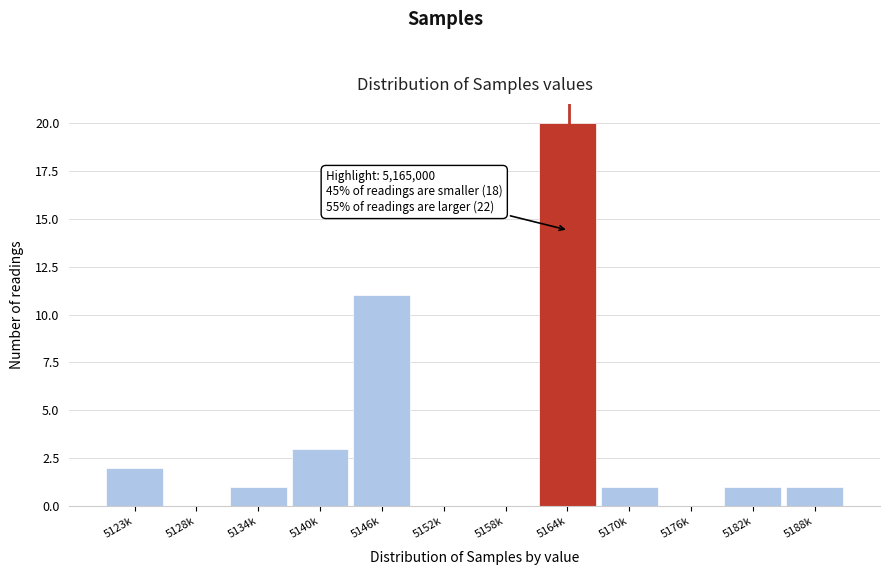

Reading left to right, what are all the values shown in this chart?

5123k=2	5128k=0	5134k=1	5140k=3	5146k=11	5152k=0	5158k=0	5164k=20	5170k=1	5176k=0	5182k=1	5188k=1